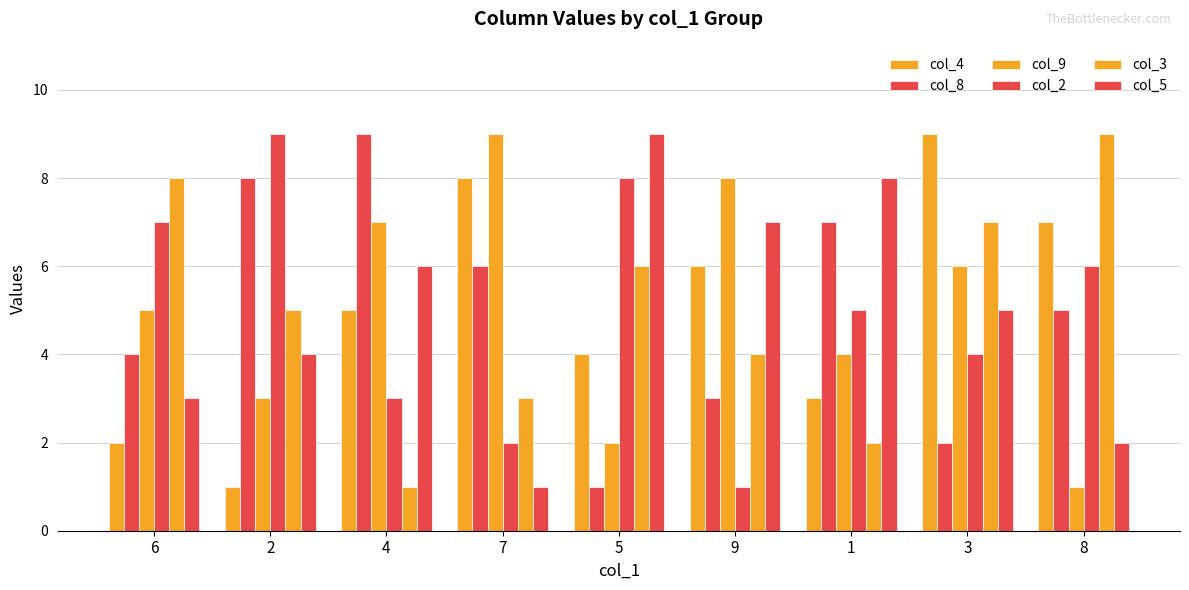

What is the label of the 6th bar from the left?

9